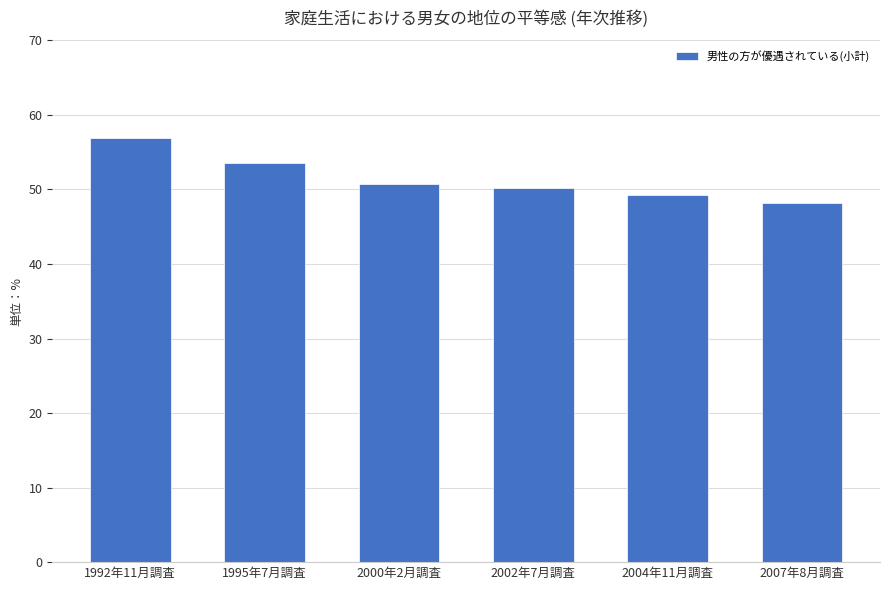

Which has a higher value, 1992年11月調査 or 2007年8月調査?

1992年11月調査